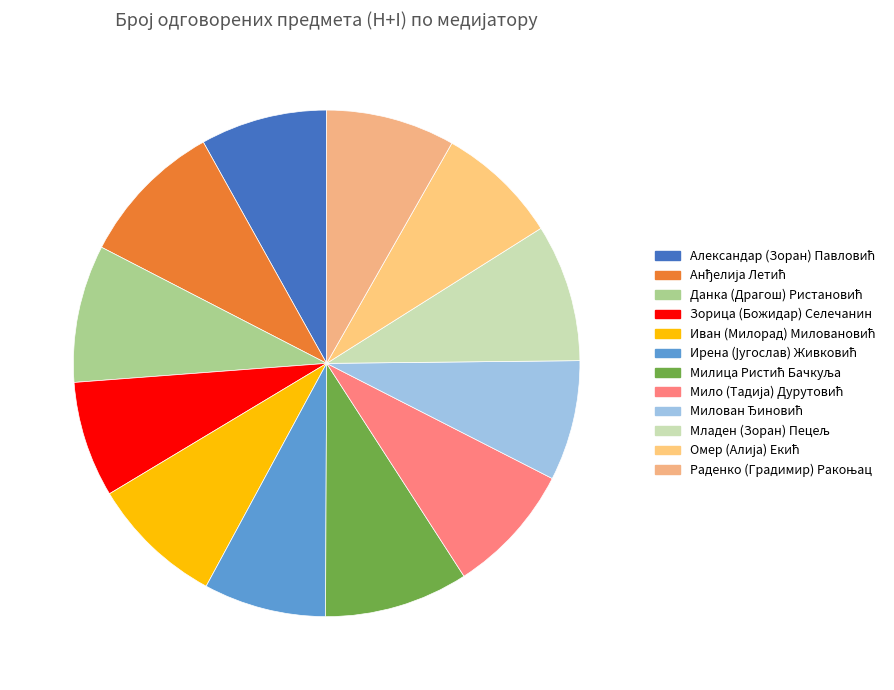

Count the number of slices in the pie.

12